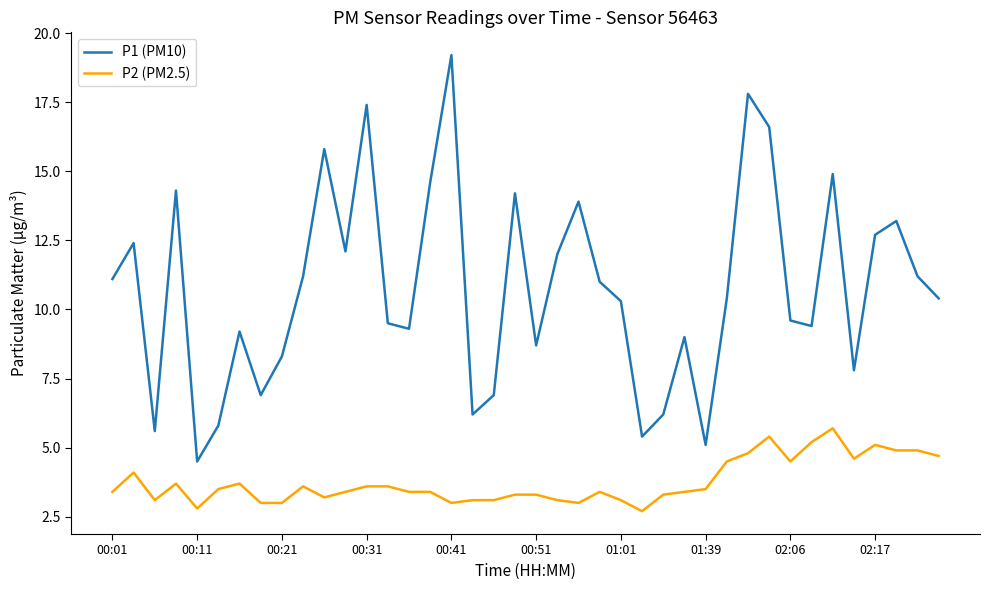

What is the difference between the maximum and minimum values in the P2 (PM2.5) series?

3.0